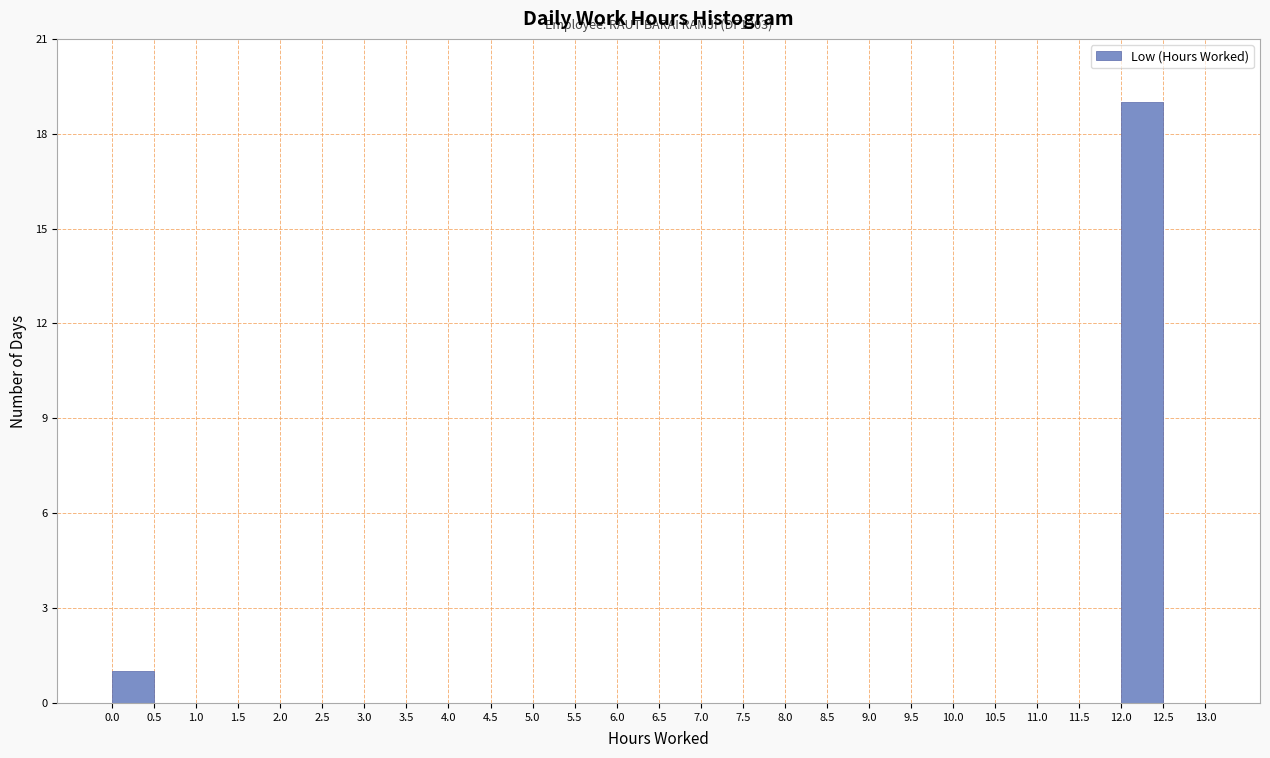

Which range on the x-axis has the tallest bar?

12.0 to 12.5